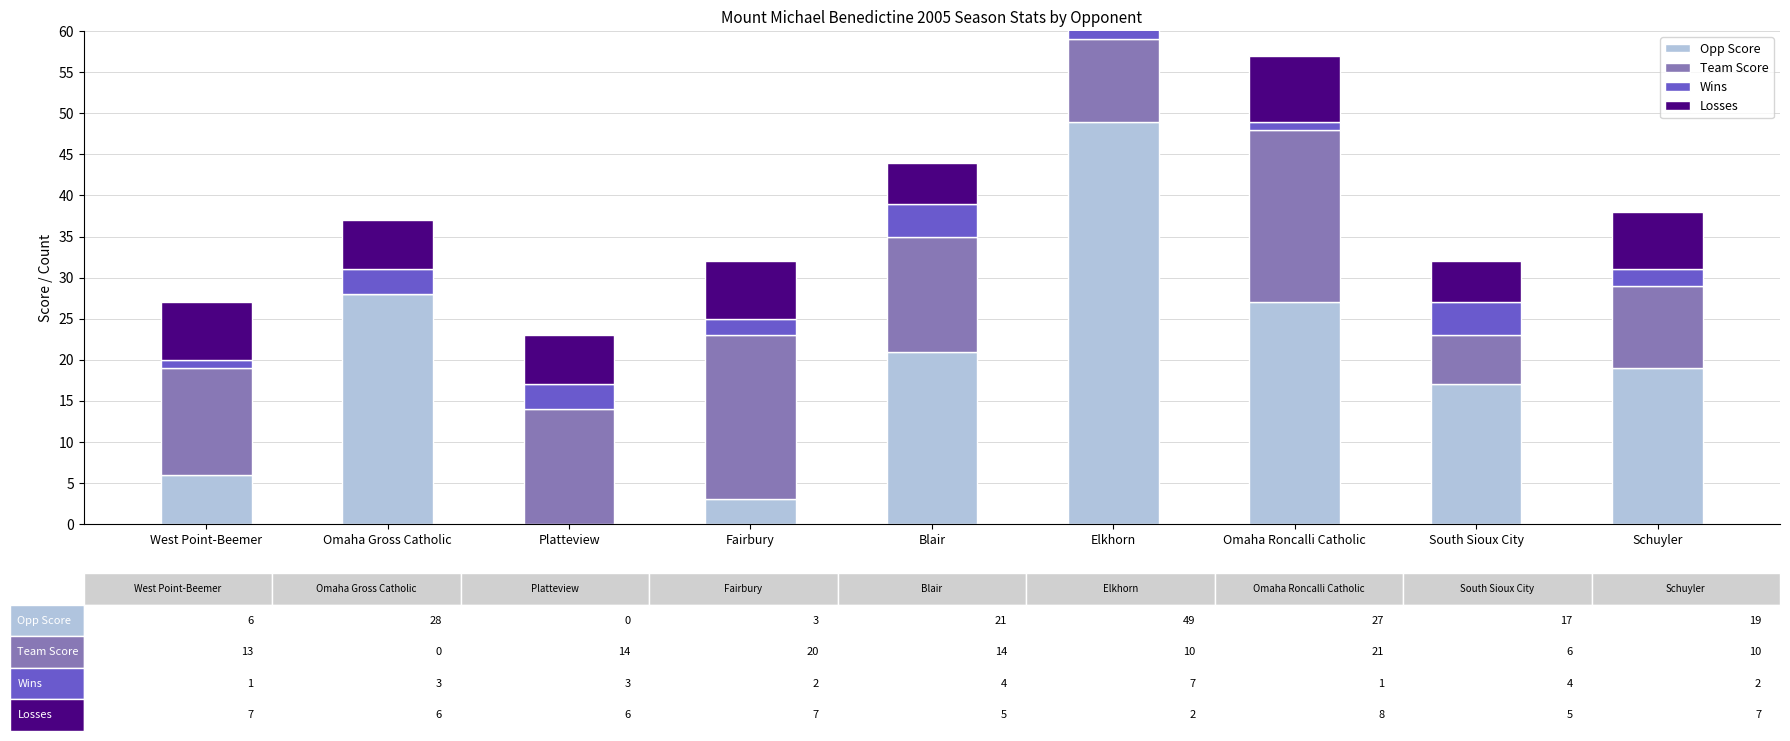

What is the maximum value for Team Score?

21